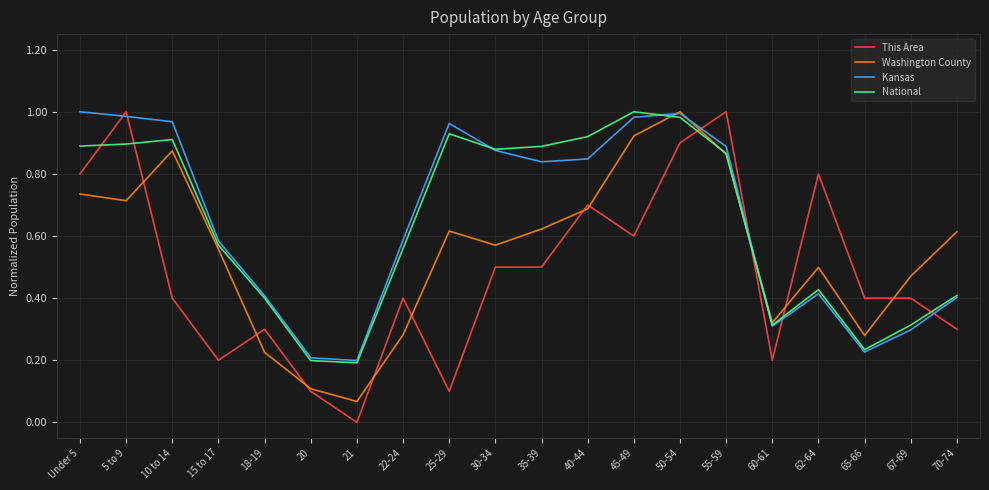

What position from the right is 35-39?

10